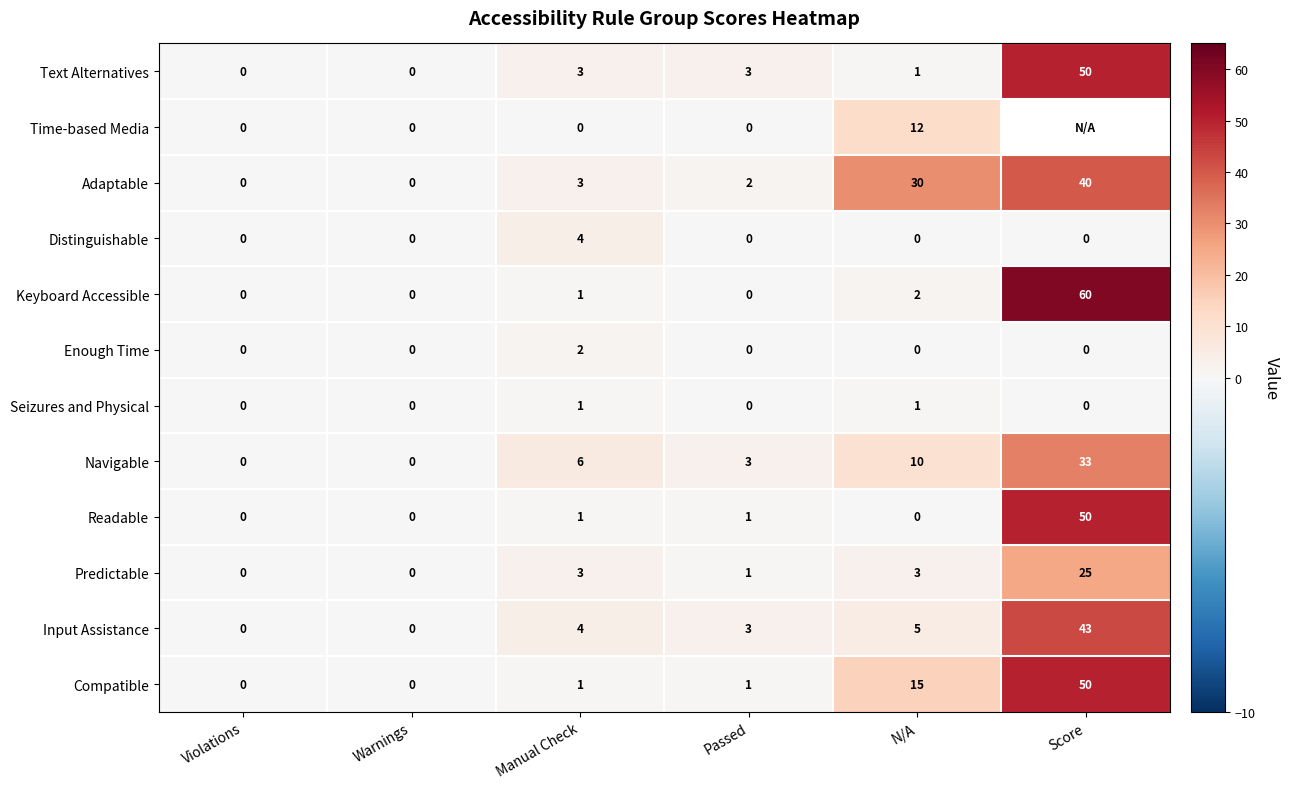

What is the sum of all Predictable values?

32